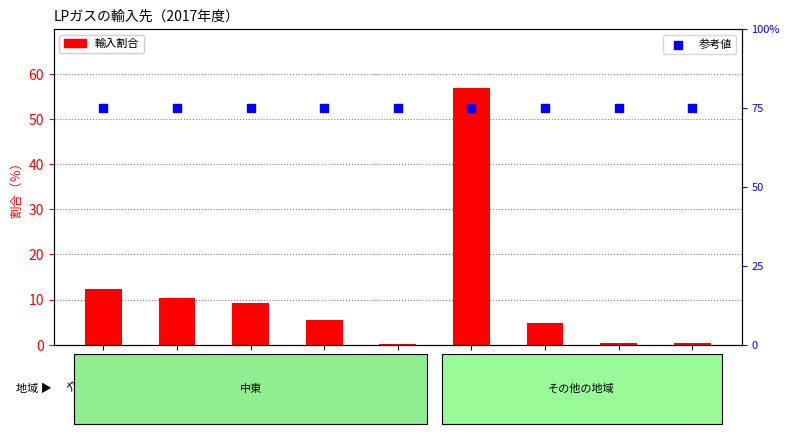

At which category is the sum across all series the highest?

米国